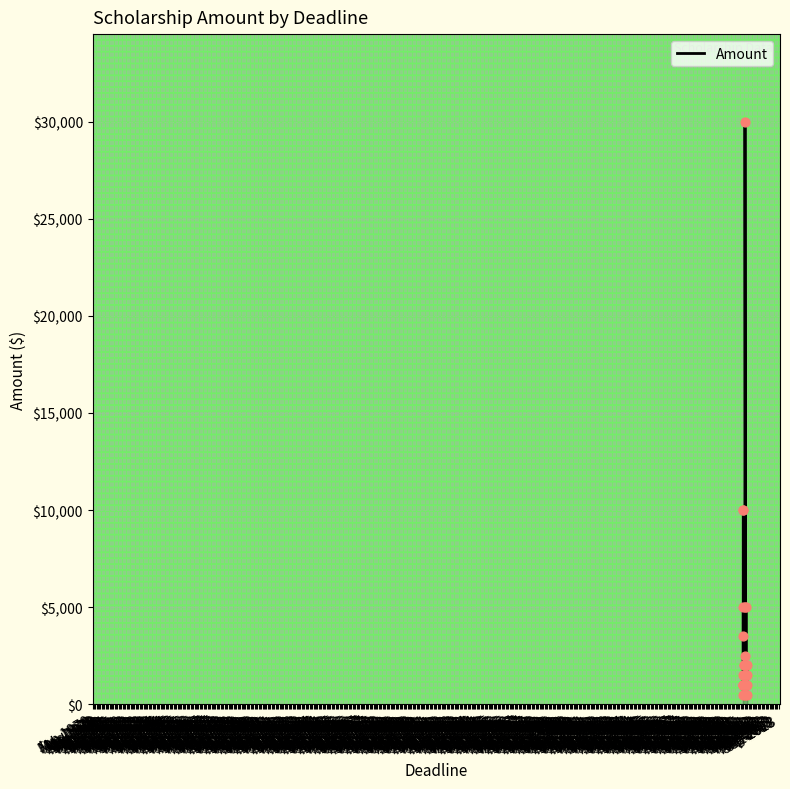

Between Apr 1972 and Jan 1973, which is larger?

Apr 1972